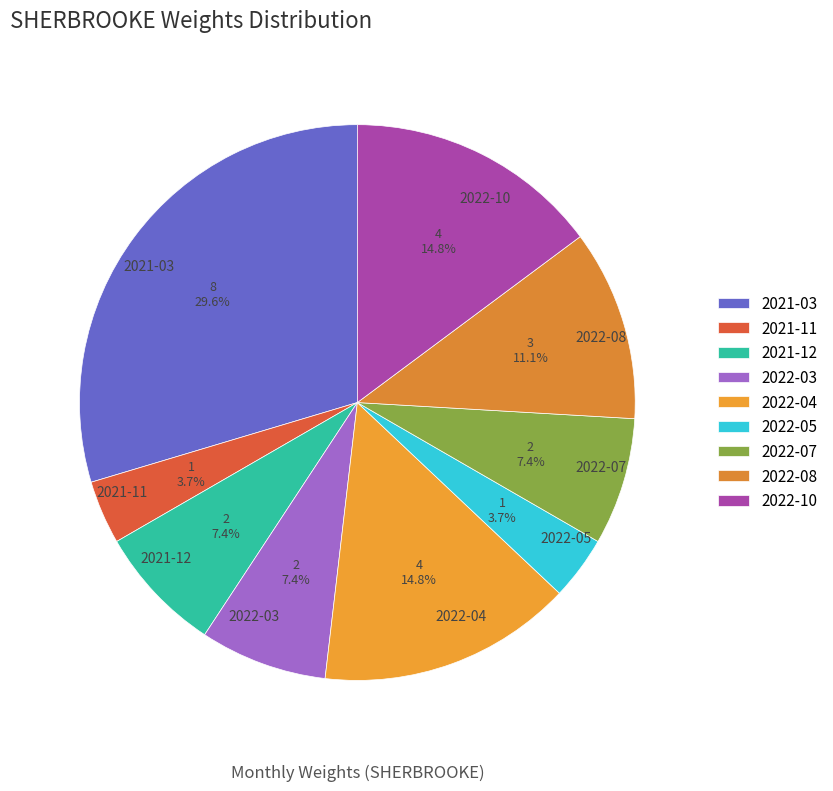

Which category has the biggest portion of the pie?

2021-03